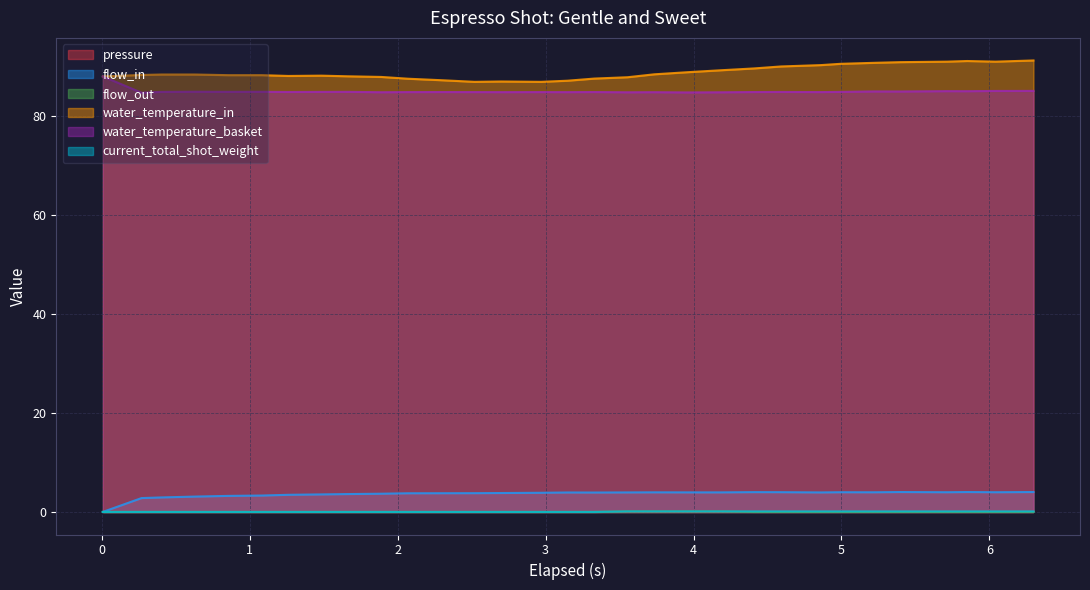

What is the label of the 27th point from the right?

4